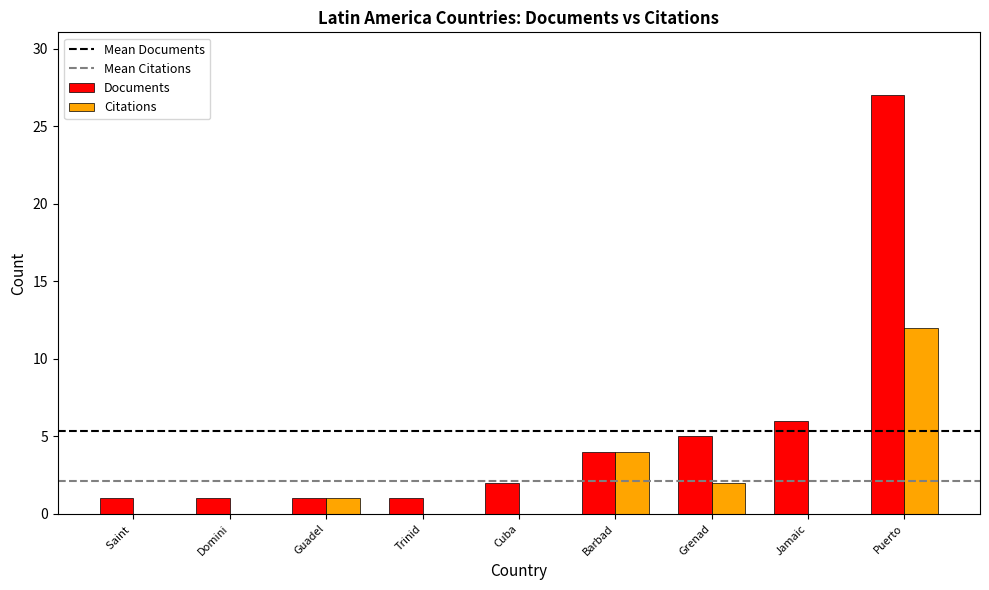

What is the greatest value displayed?

27